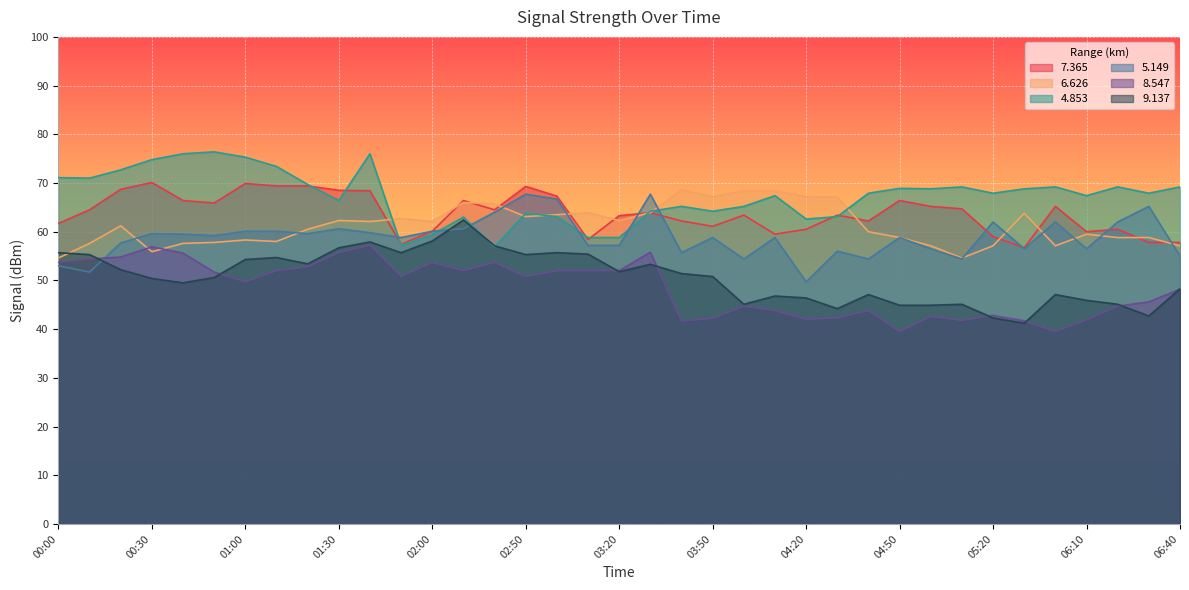

Where is   6.626 nearest to the value 61?

00:20